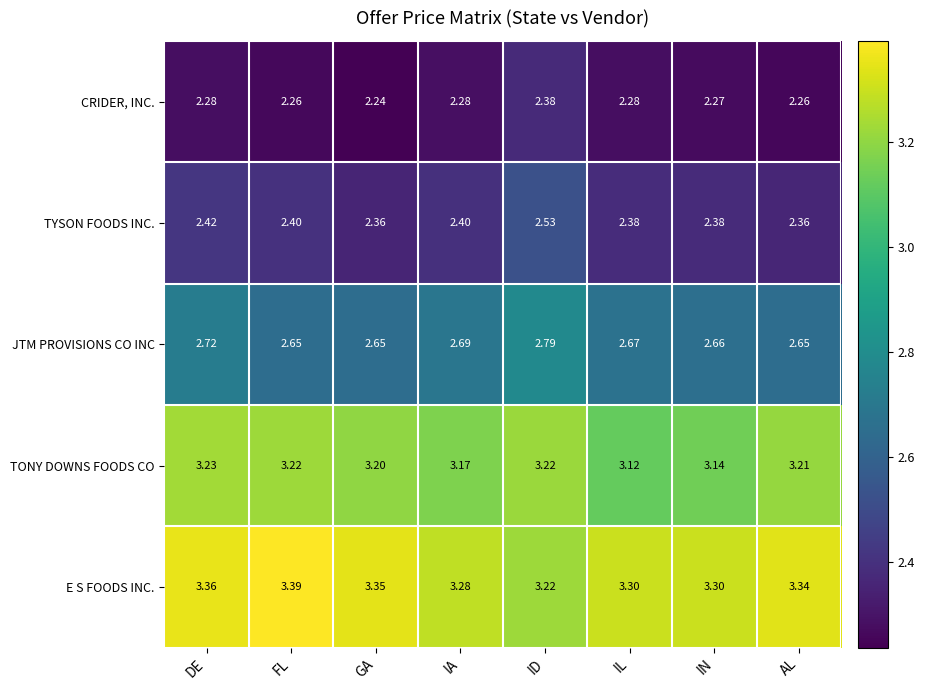

Which series changed the most between DE and IA?

E S FOODS INC.